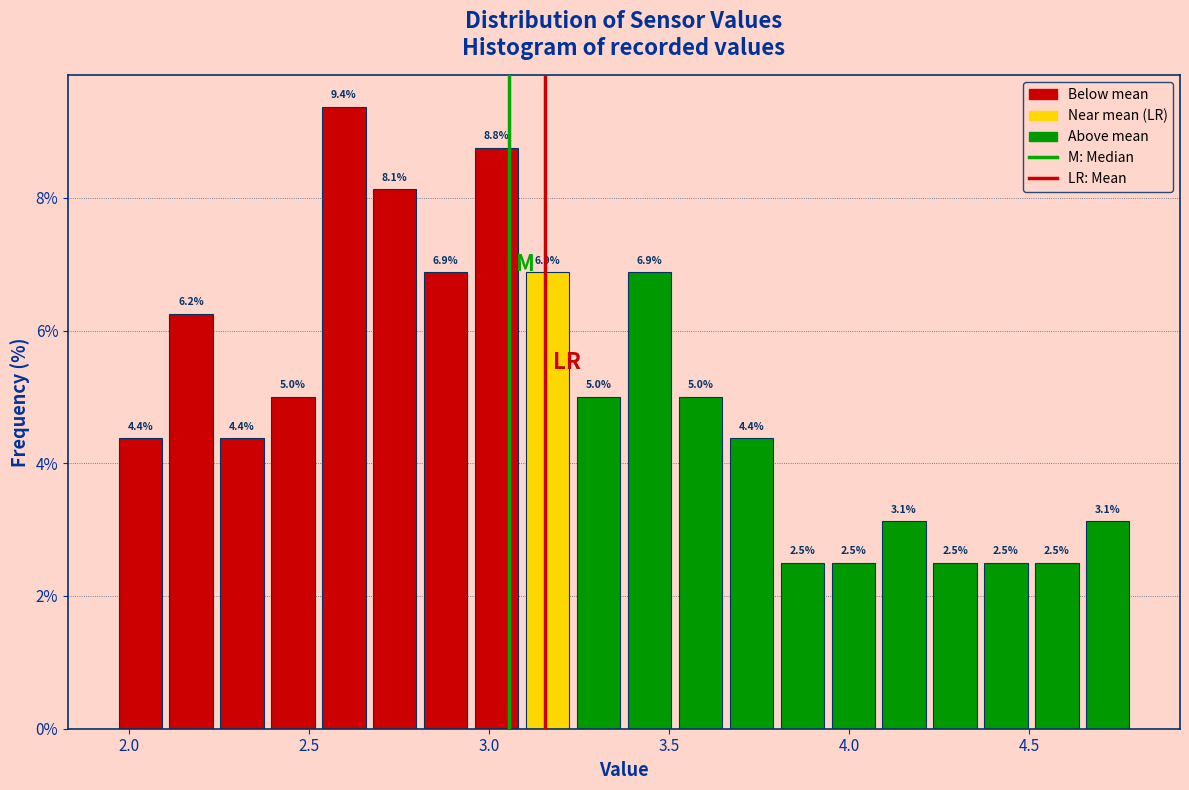

Around what value on the x-axis is the tallest bar? Give the approximate position of its centre, as read against the axis.

2.60